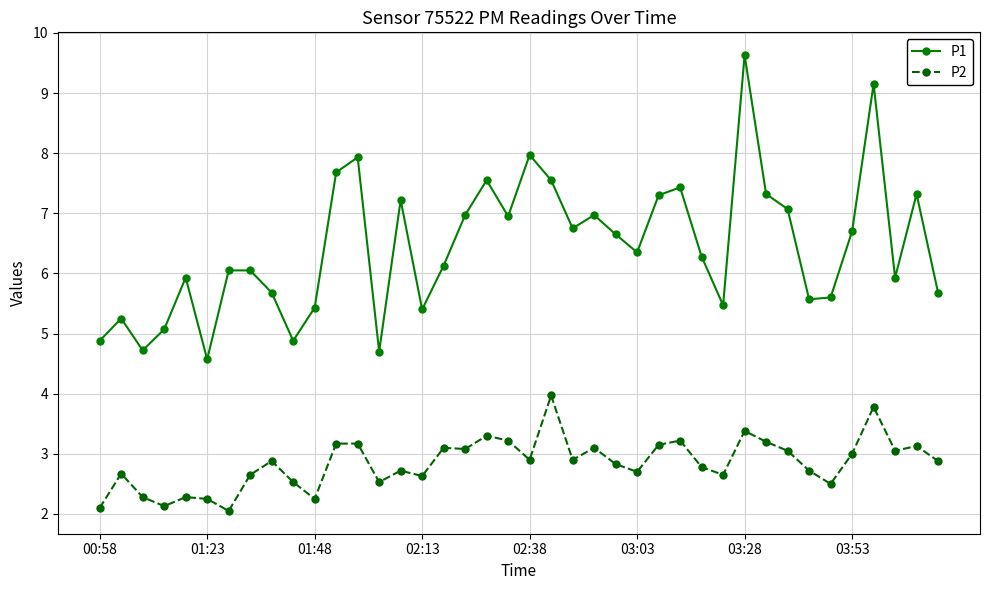

Which series has the widest spread of values?

P1